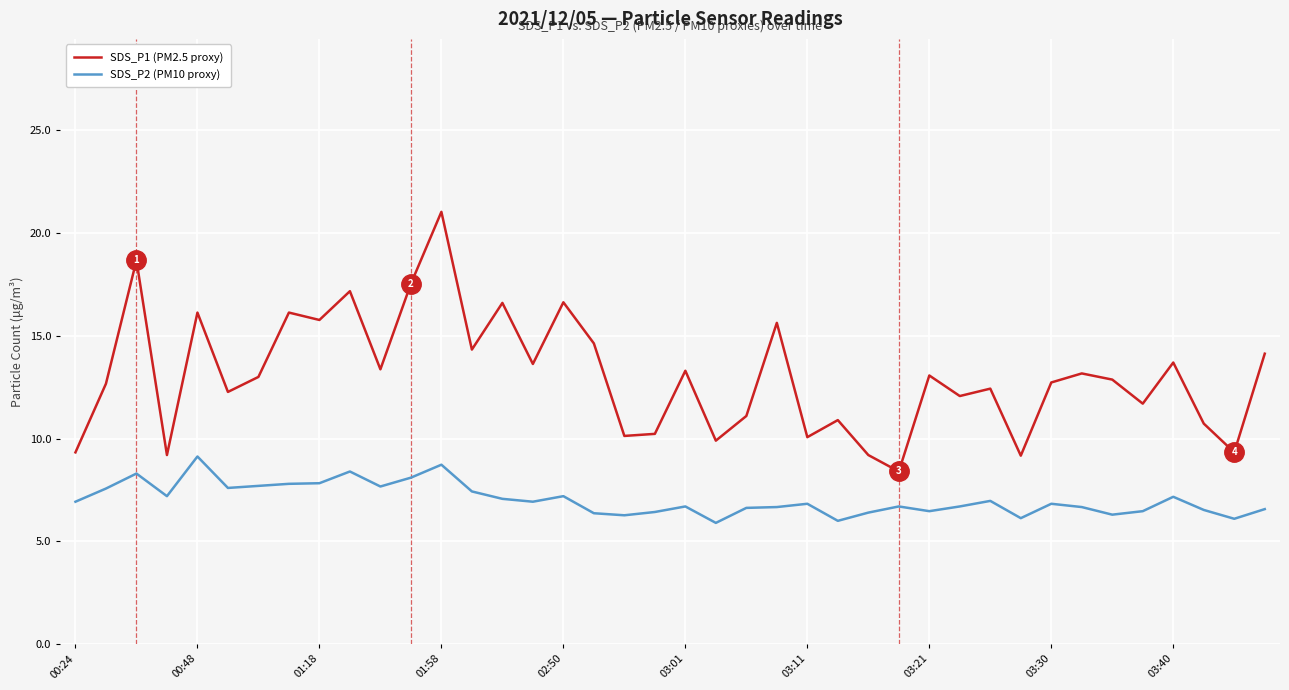

List the series in order of their peak value, highest first.

SDS_P1 (PM2.5 proxy), SDS_P2 (PM10 proxy)